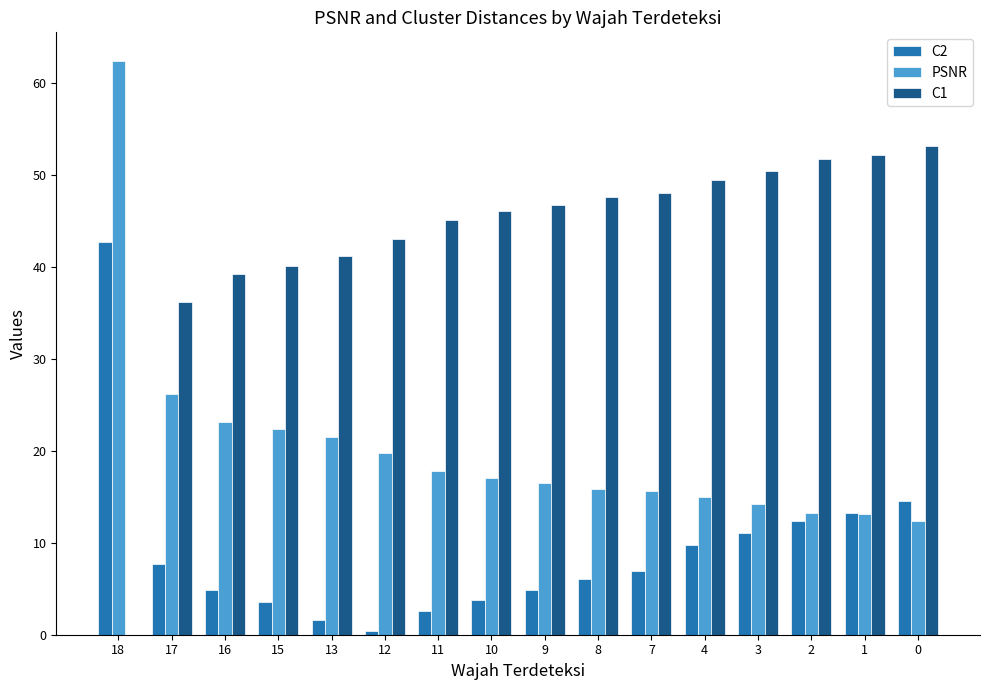

How many series are shown in this chart?

3